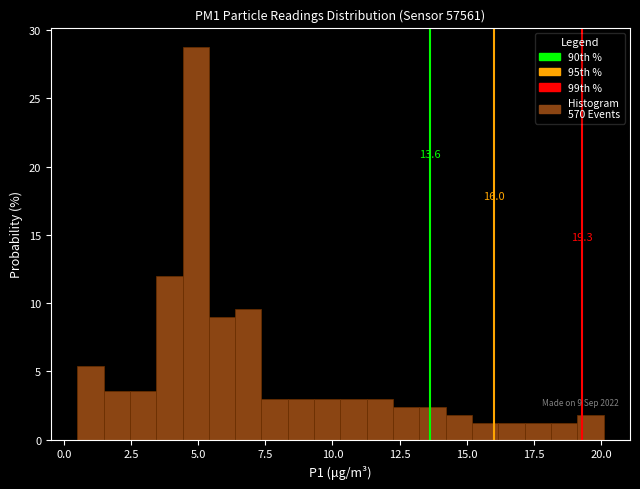

Around what value on the x-axis is the tallest bar? Give the approximate position of its centre, as read against the axis.

5.0